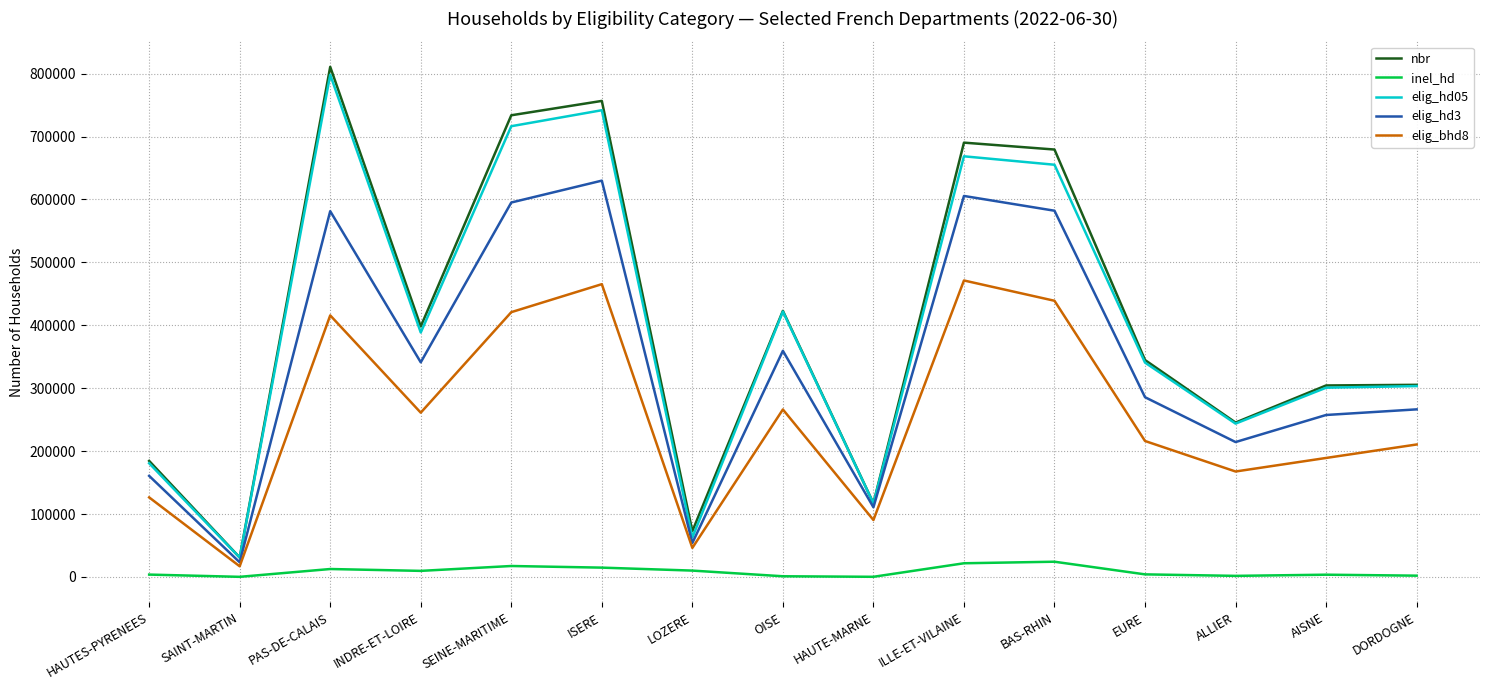

Between AISNE and DORDOGNE, which series saw the biggest shift?

elig_bhd8